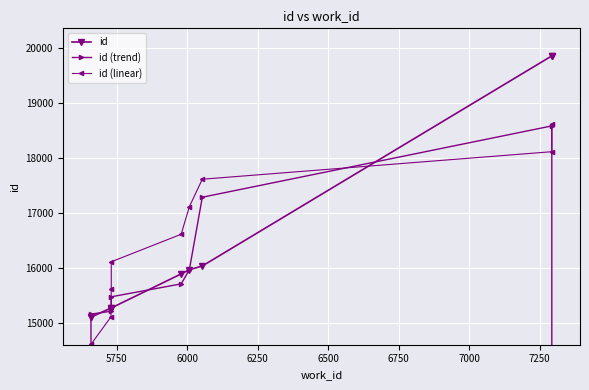

At 5750, list the series in order from smallest to largest.

id (linear), id, id (trend)